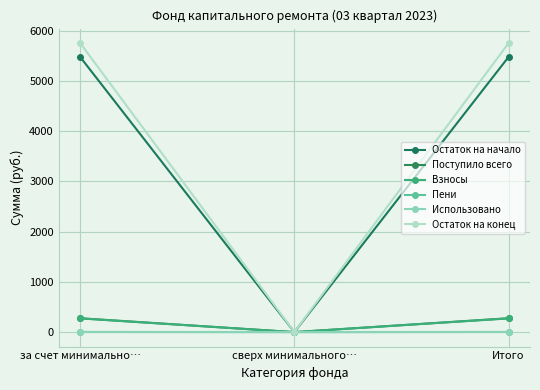

Does the chart have visible grid lines?

Yes